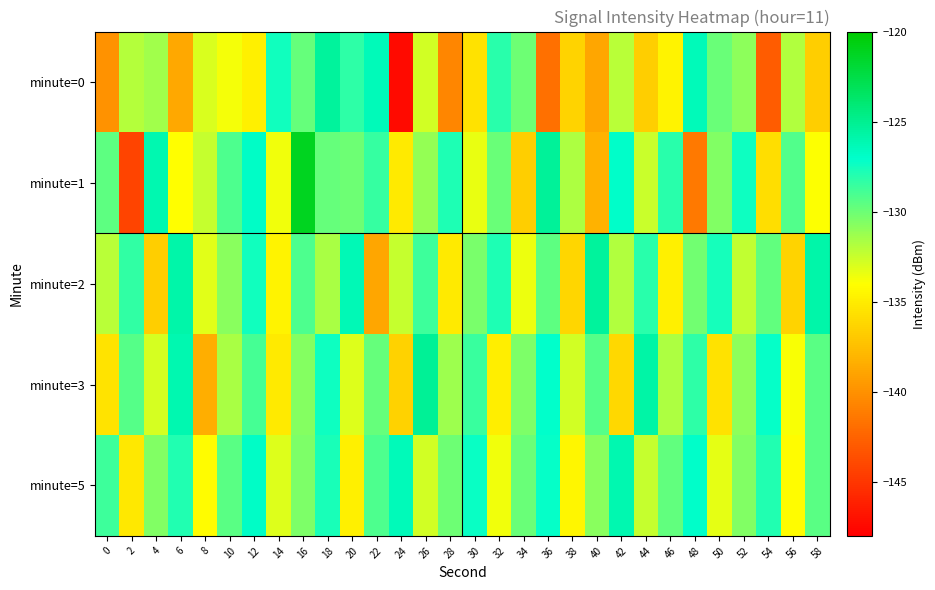

Reading left to right, extract all data points from this chart.

minute=0: 0=-140.0	2=-132.0	4=-131.4	6=-138.8	8=-133.0	10=-133.8	12=-134.8	14=-127.5	16=-129.8	18=-125.4	20=-128.3	22=-126.4	24=-147.4	26=-132.8	28=-140.6	30=-135.6	32=-128.2	34=-130.0	36=-141.8	38=-136.3	40=-138.8	42=-132.1	44=-136.7	46=-134.6	48=-126.4	50=-129.9	52=-130.8	54=-142.9	56=-131.9	58=-136.7
minute=1: 0=-129.5	2=-144.3	4=-126.0	6=-134.1	8=-132.4	10=-129.1	12=-126.9	14=-133.6	16=-121.1	18=-129.7	20=-130.0	22=-128.5	24=-135.2	26=-131.1	28=-127.8	30=-133.4	32=-129.9	34=-136.7	36=-125.3	38=-131.8	40=-138.2	42=-126.9	44=-132.5	46=-128.1	48=-141.3	50=-130.6	52=-127.4	54=-135.8	56=-129.2	58=-133.9
minute=2: 0=-132.1	2=-128.4	4=-136.7	6=-125.9	8=-133.2	10=-130.8	12=-127.5	14=-134.6	16=-129.1	18=-131.7	20=-126.3	22=-138.9	24=-132.4	26=-128.7	28=-135.1	30=-130.3	32=-127.8	34=-133.5	36=-129.6	38=-136.2	40=-125.4	42=-131.9	44=-128.2	46=-134.8	48=-130.1	50=-127.6	52=-132.3	54=-129.7	56=-136.4	58=-125.8
minute=3: 0=-135.5	2=-129.3	4=-132.8	6=-126.1	8=-138.4	10=-131.6	12=-128.9	14=-135.2	16=-130.7	18=-127.4	20=-133.1	22=-129.8	24=-136.5	26=-125.2	28=-131.3	30=-128.6	32=-134.9	34=-130.4	36=-127.1	38=-132.7	40=-129.4	42=-136.1	44=-125.7	46=-131.8	48=-128.3	50=-135.6	52=-130.9	54=-127.2	56=-133.8	58=-129.5
minute=5: 0=-128.7	2=-135.3	4=-130.6	6=-127.9	8=-134.2	10=-129.5	12=-126.8	14=-133.1	16=-130.4	18=-127.7	20=-134.8	22=-129.1	24=-126.4	26=-132.7	28=-130.0	30=-127.3	32=-133.6	34=-129.9	36=-127.2	38=-134.5	40=-130.8	42=-126.1	44=-132.4	46=-129.7	48=-127.0	50=-133.3	52=-130.6	54=-127.9	56=-134.2	58=-129.5